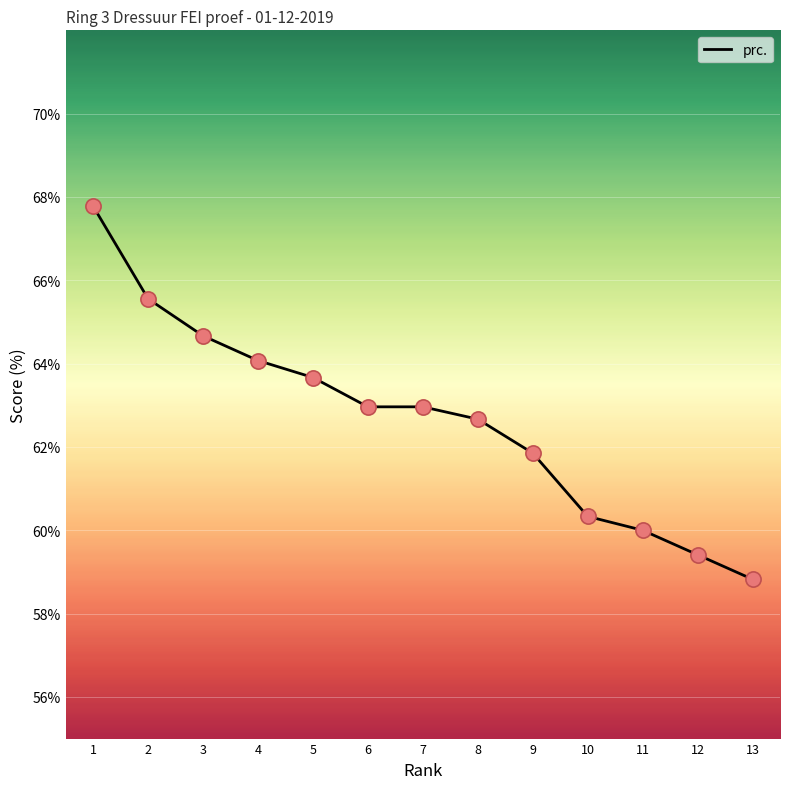

What is the change in value from 3 to 9?

-2.8